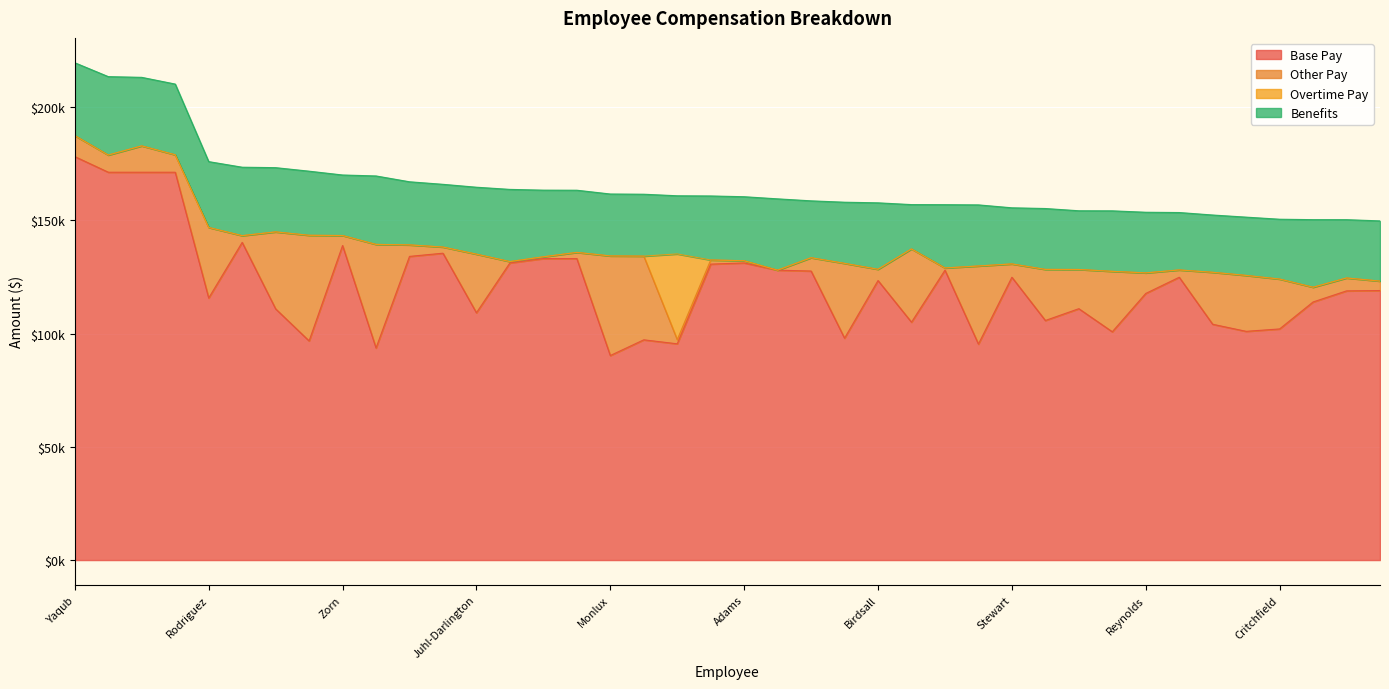

What are all the series names shown in the legend?

Base Pay, Other Pay, Overtime Pay, Benefits